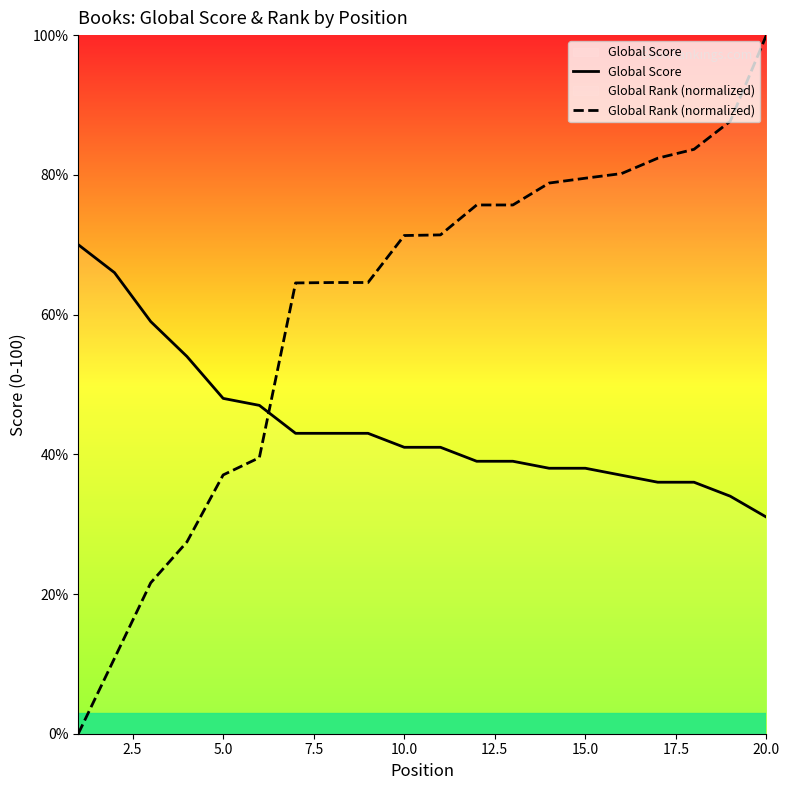

How many lines are shown in the chart?

2